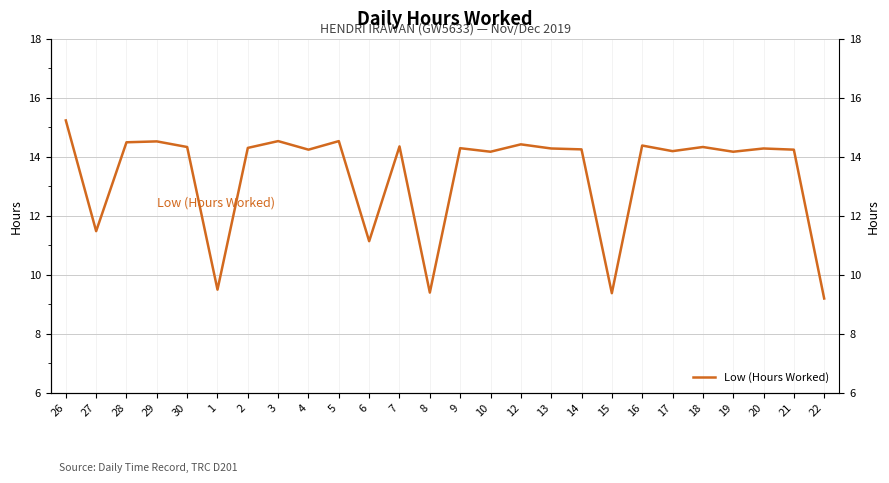

Count the number of data series in this chart.

1